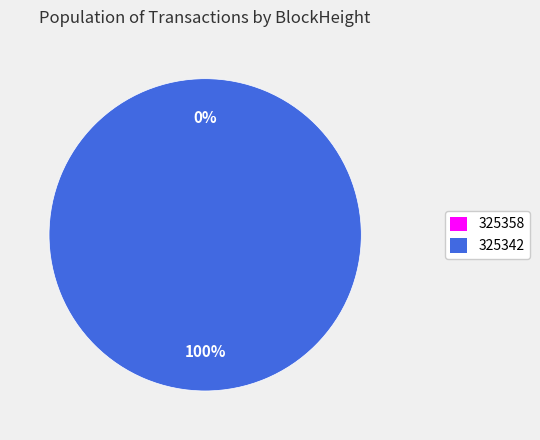

To the nearest percent, what portion does 325342 represent?

100%